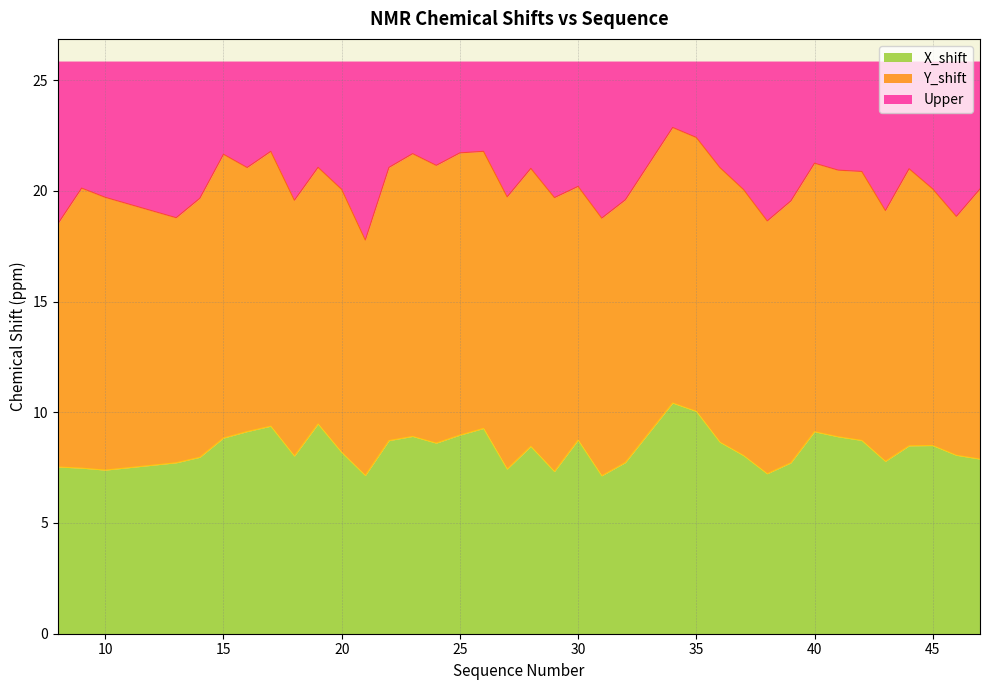

The chart shows a value of 8.7 at 42. True or false?

True